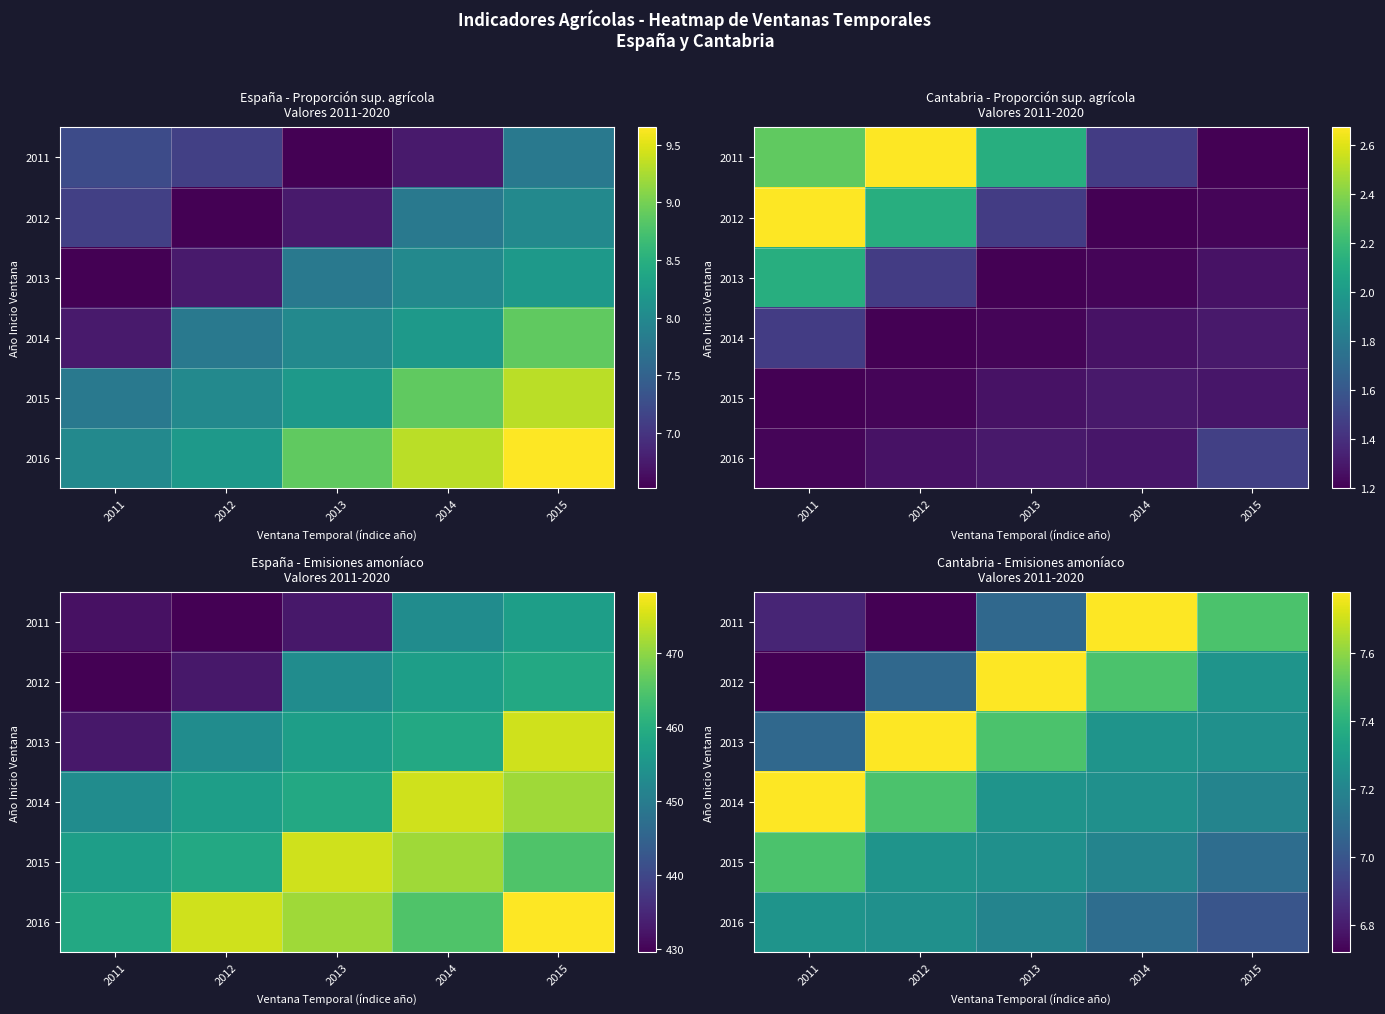

At how many categories does at least one series exceed 6?

5